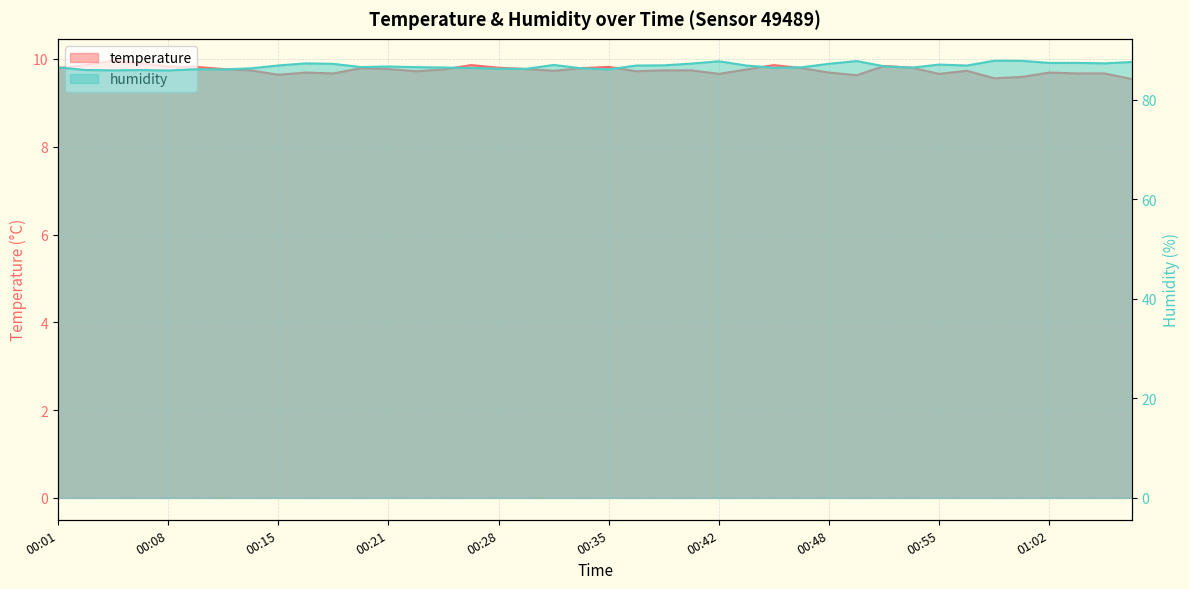

At how many categories does at least one series exceed 44?

40